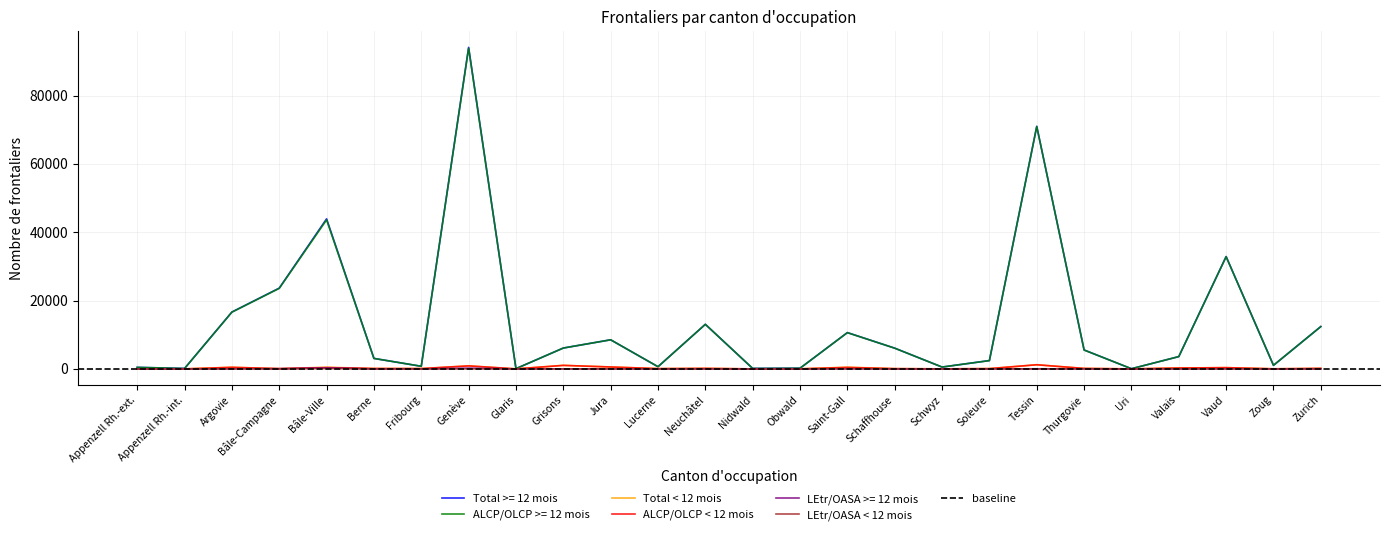

What is the total value across all series at Appenzell Rh.-int.?

254